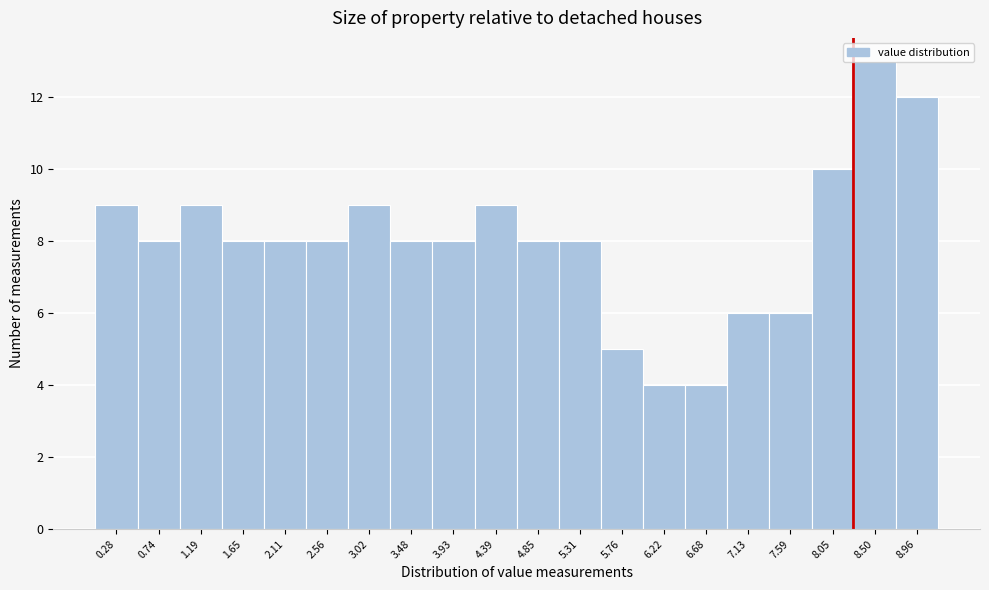

Reading left to right, list every bar in this chart as the range it spans on the x-axis followed by its height. Neither the bar edges nor the heights are printed on the chart, so give them approximately, as read against the axes.

0.05 to 0.50: 9
0.50 to 0.95: 8
0.95 to 1.40: 9
1.40 to 1.90: 8
1.90 to 2.35: 8
2.35 to 2.80: 8
2.80 to 3.25: 9
3.25 to 3.70: 8
3.70 to 4.15: 8
4.15 to 4.60: 9
4.60 to 5.10: 8
5.10 to 5.55: 8
5.55 to 6.00: 5
6.00 to 6.45: 4
6.45 to 6.90: 4
6.90 to 7.35: 6
7.35 to 7.80: 6
7.80 to 8.30: 10
8.30 to 8.75: 13
8.75 to 9.20: 12